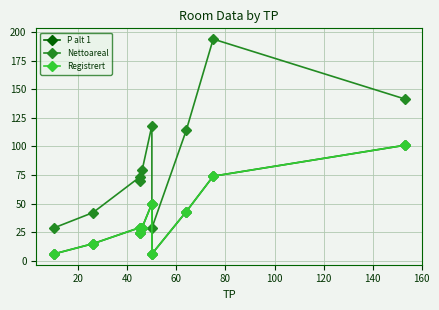

True or false: P alt 1 has more than 0 points higher than both neighbors.

True